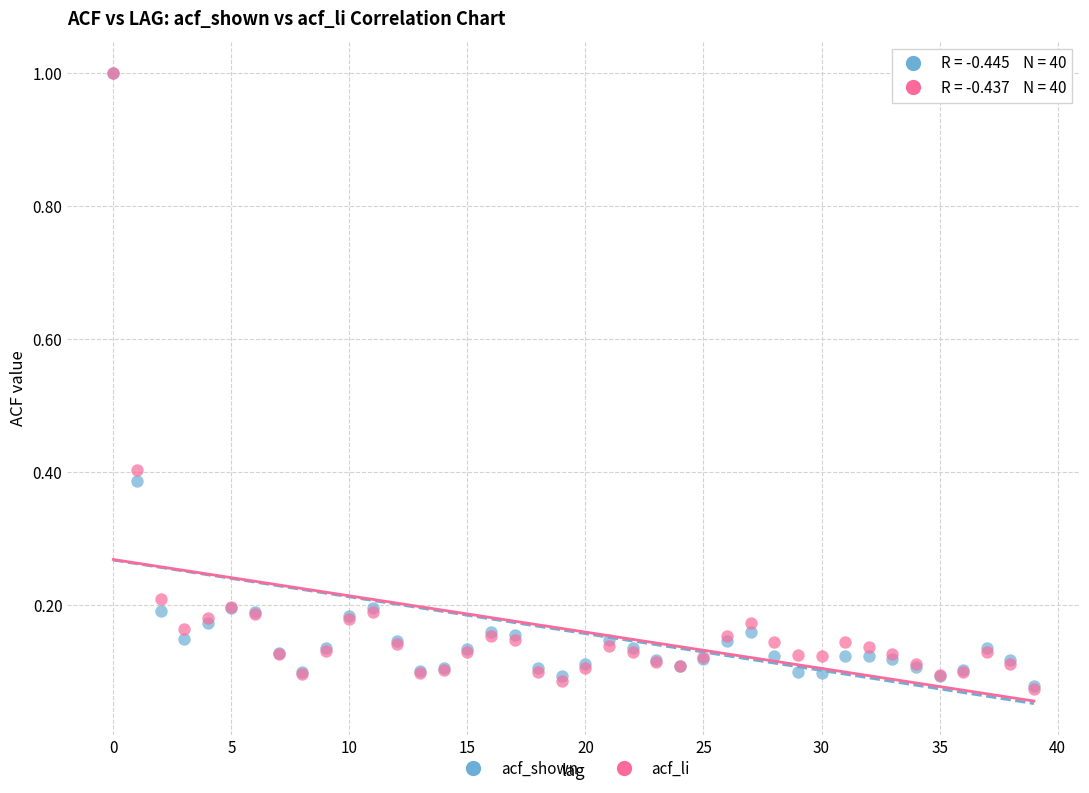

What are all the series names shown in the legend?

acf_shown, acf_li